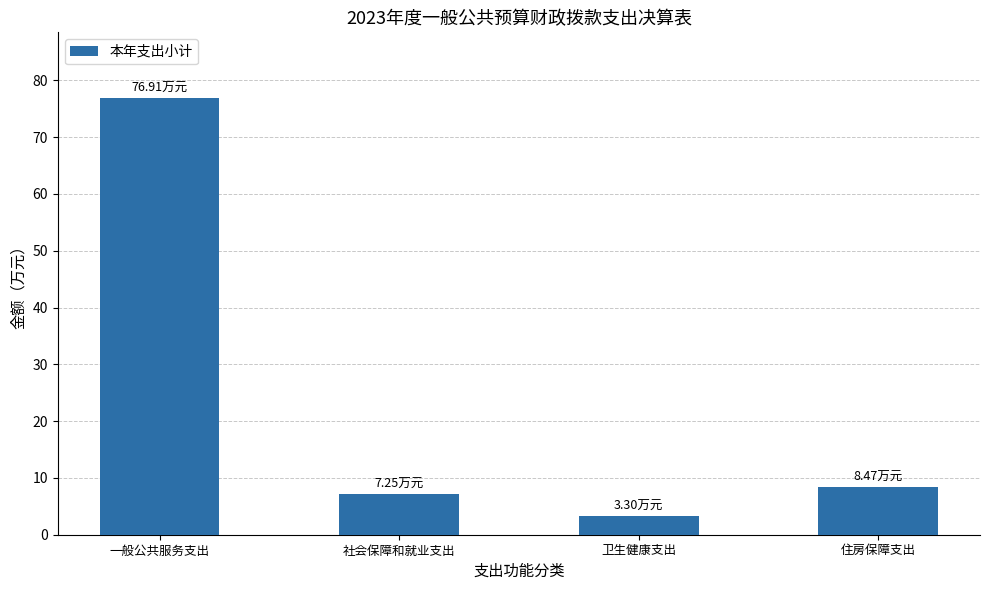

The value at 卫生健康支出 is 3.3. True or false?

True